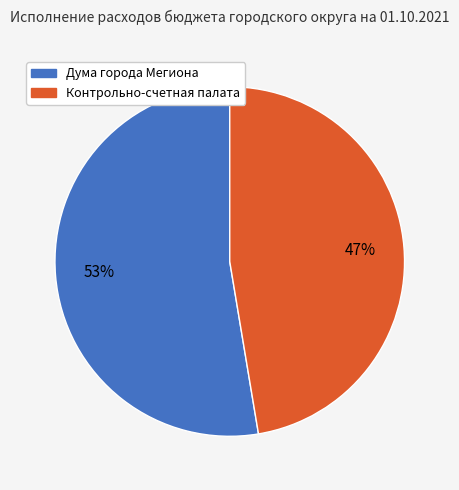

The Контрольно-счетная палата slice represents 47% of the pie. True or false?

True